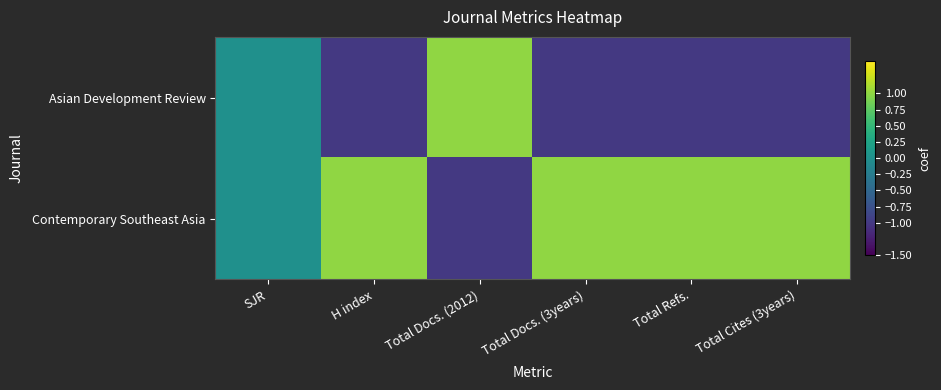

Reading right to left, list all the values displayed in this chart.

Asian Development Review: Total Cites (3years)=-1	Total Refs.=-1	Total Docs. (3years)=-1	Total Docs. (2012)=1	H index=-1	SJR=0
Contemporary Southeast Asia: Total Cites (3years)=1	Total Refs.=1	Total Docs. (3years)=1	Total Docs. (2012)=-1	H index=1	SJR=0